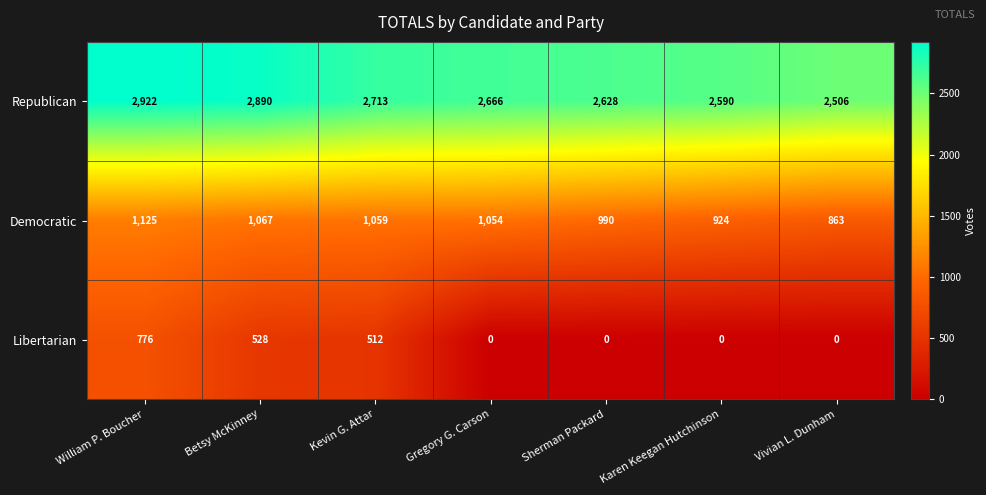

Which series has the widest spread of values?

Libertarian